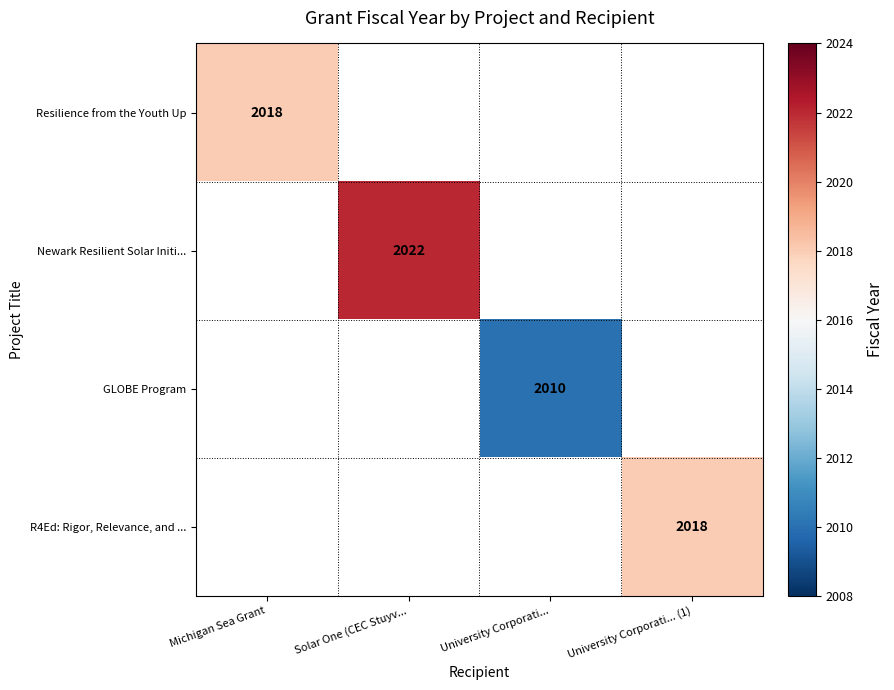

The value of Newark Resilient Solar Initi... at Solar One (CEC Stuyv... is 2022. True or false?

True